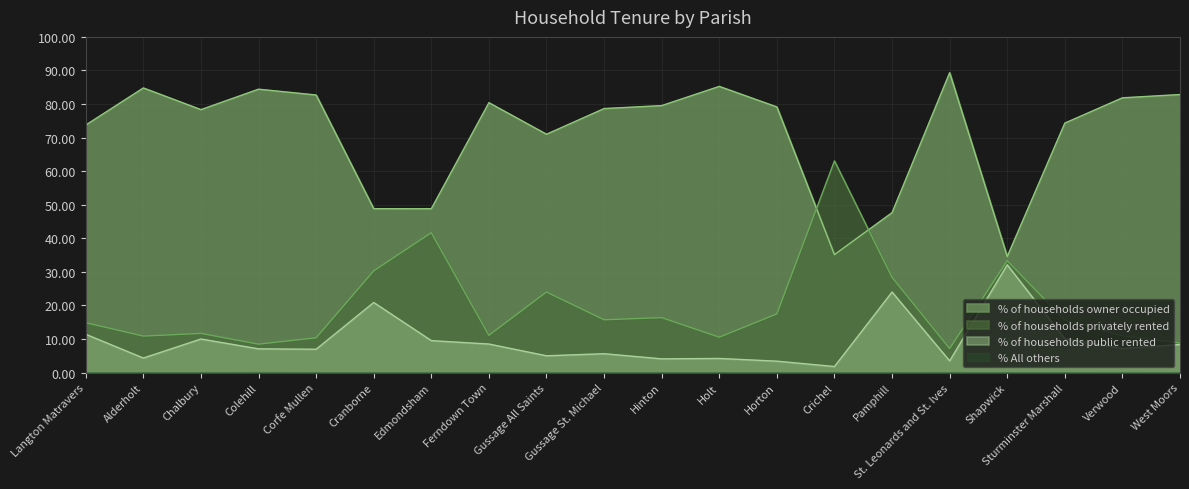

Which series has the widest spread of values?

% of households privately rented